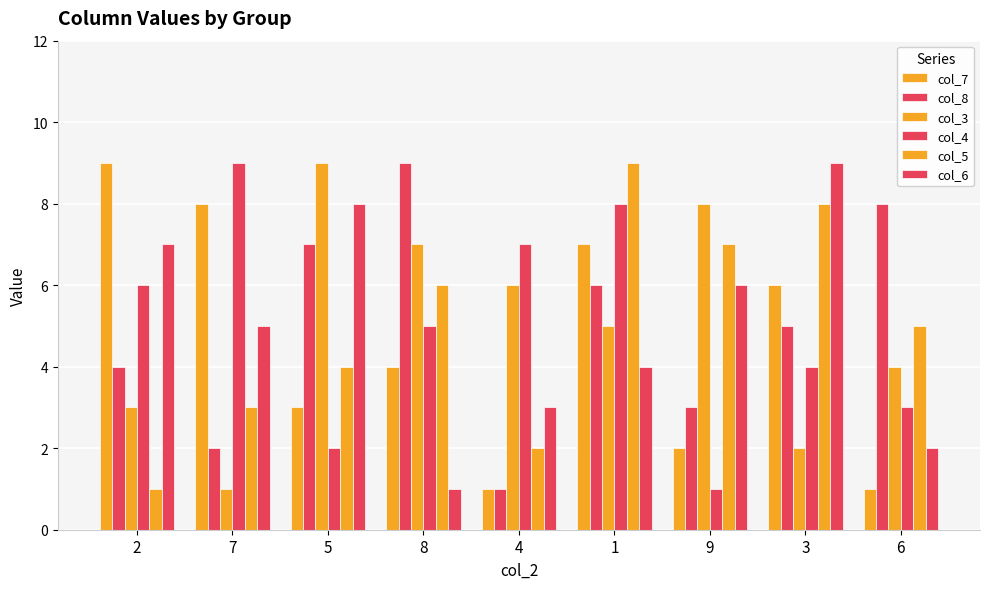

What is the spread (max minus min) of values at 4?

6